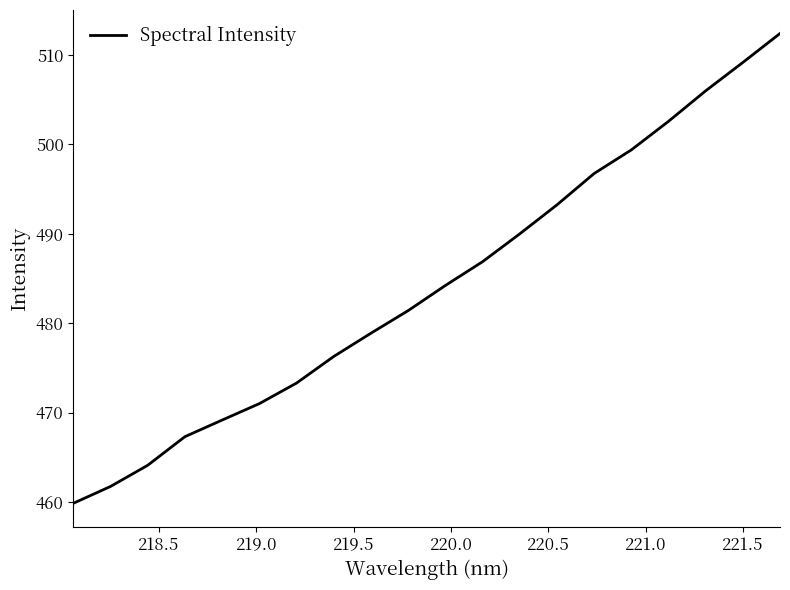

What is the minimum value shown in the chart?

459.8